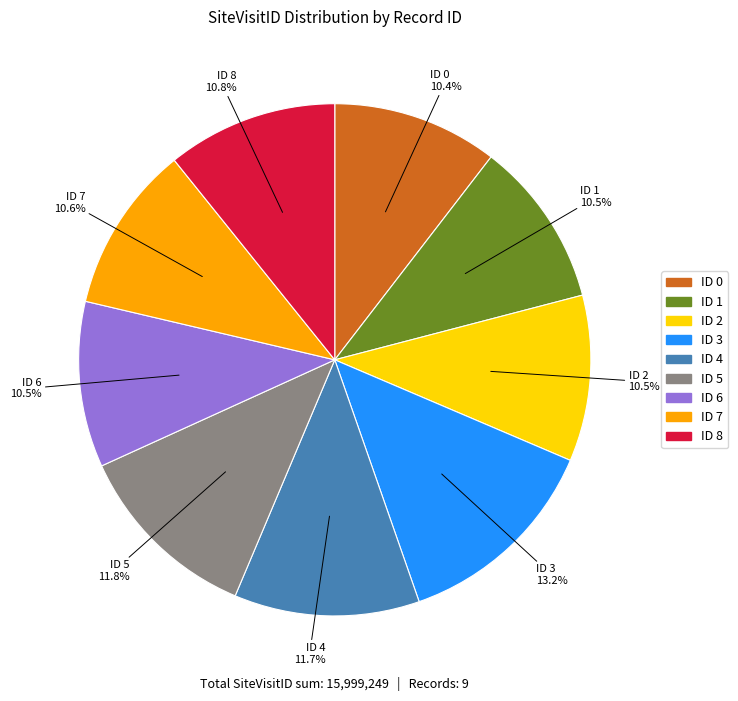

Is there a majority slice in this chart?

No